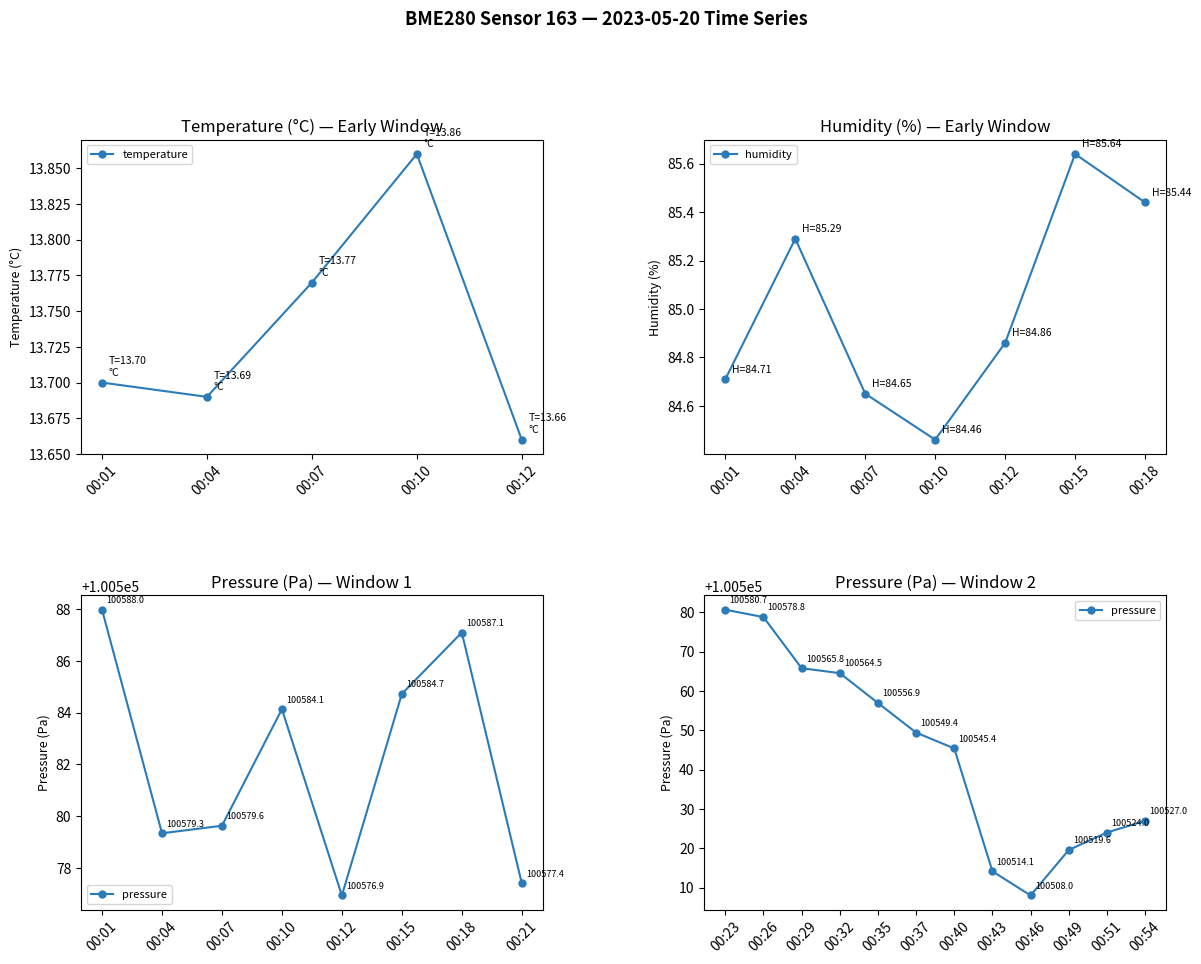

How many temperature values are between 13 and 14?

5